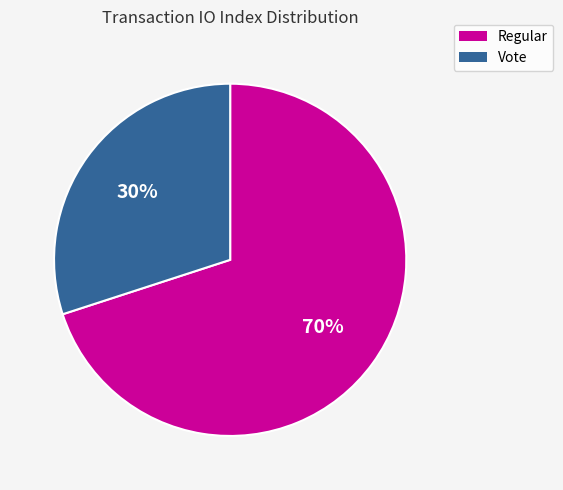

Which category accounts for the majority?

Regular